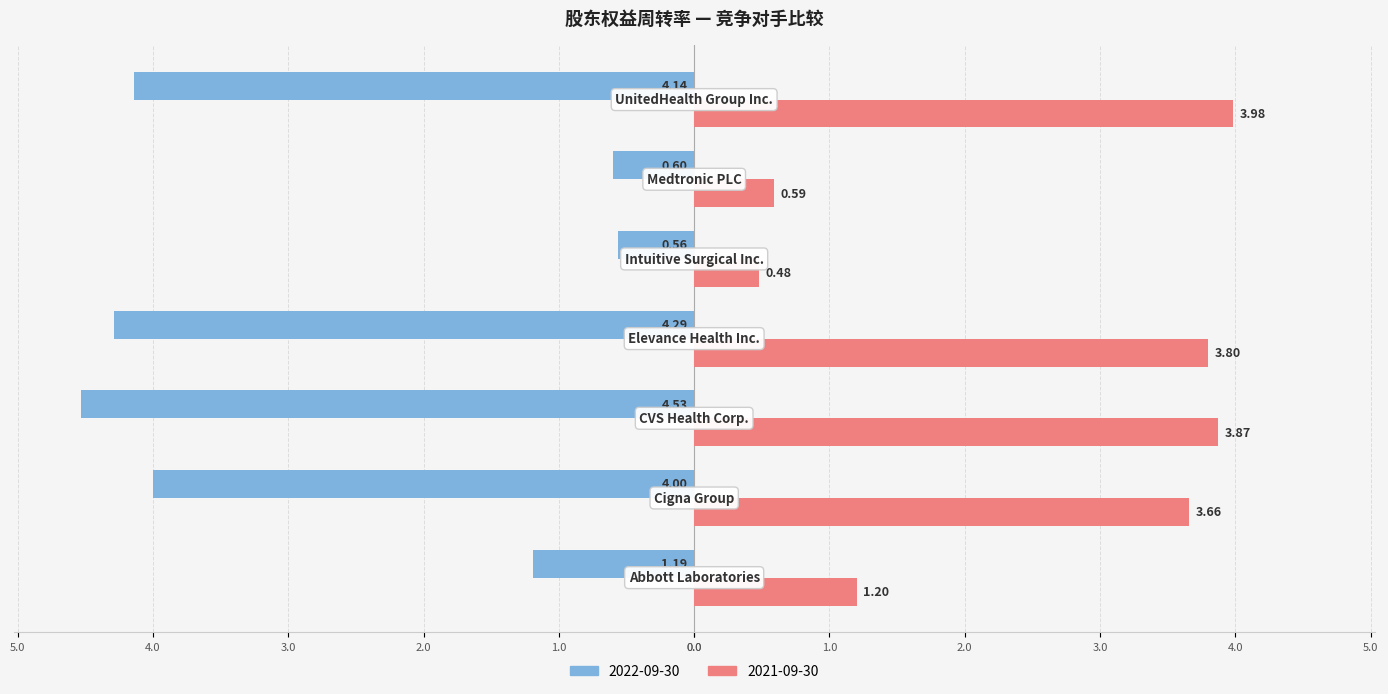

What are all the series names shown in the legend?

2022-09-30, 2021-09-30